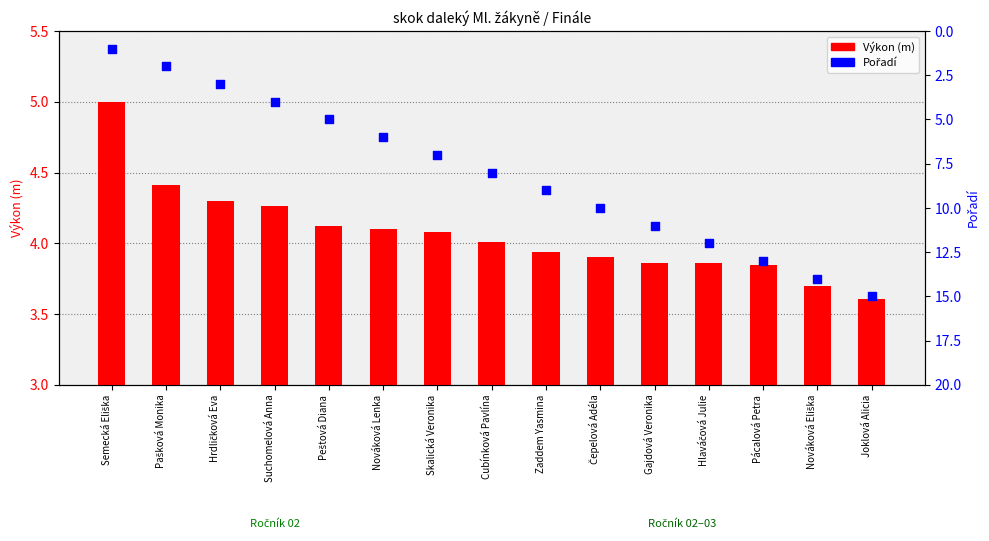

What are all the series names shown in the legend?

Výkon (m), Pořadí